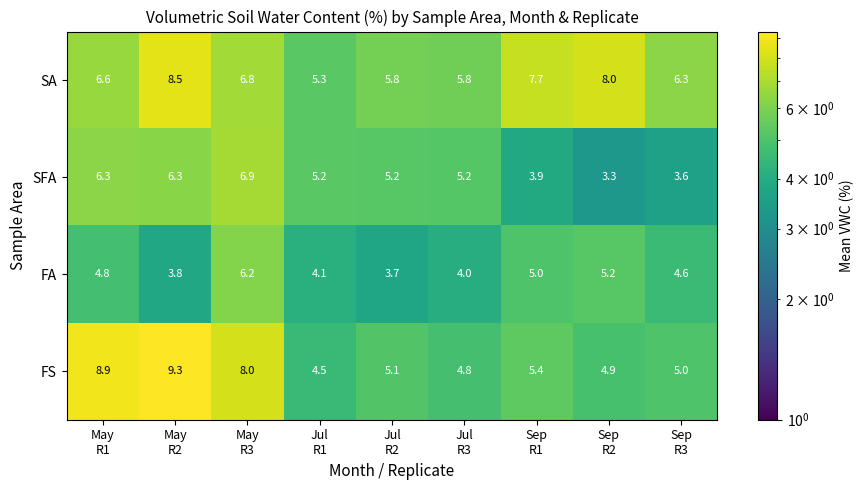

What is the minimum value shown in the chart?

3.3